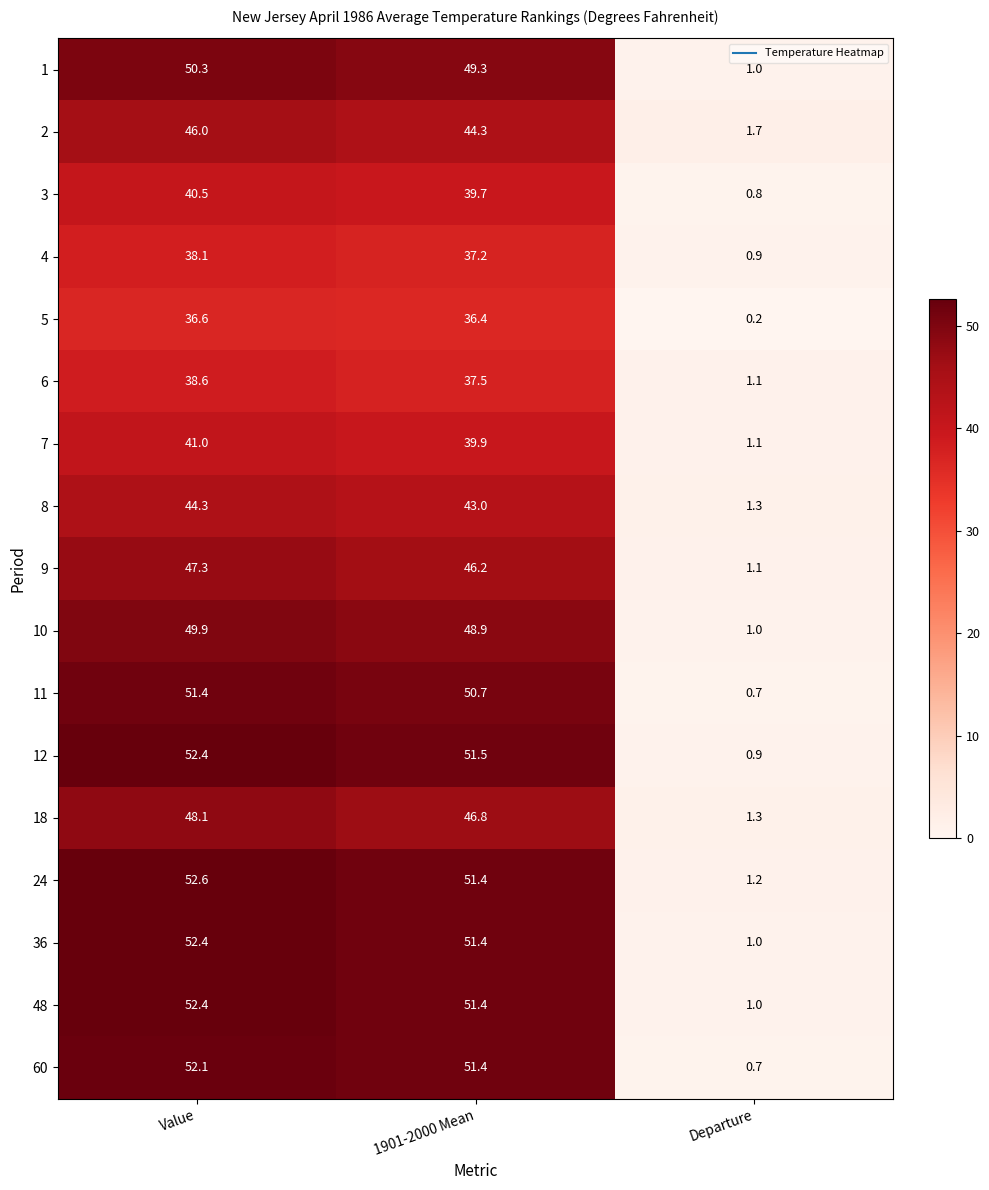

Which series has the widest spread of values?

12